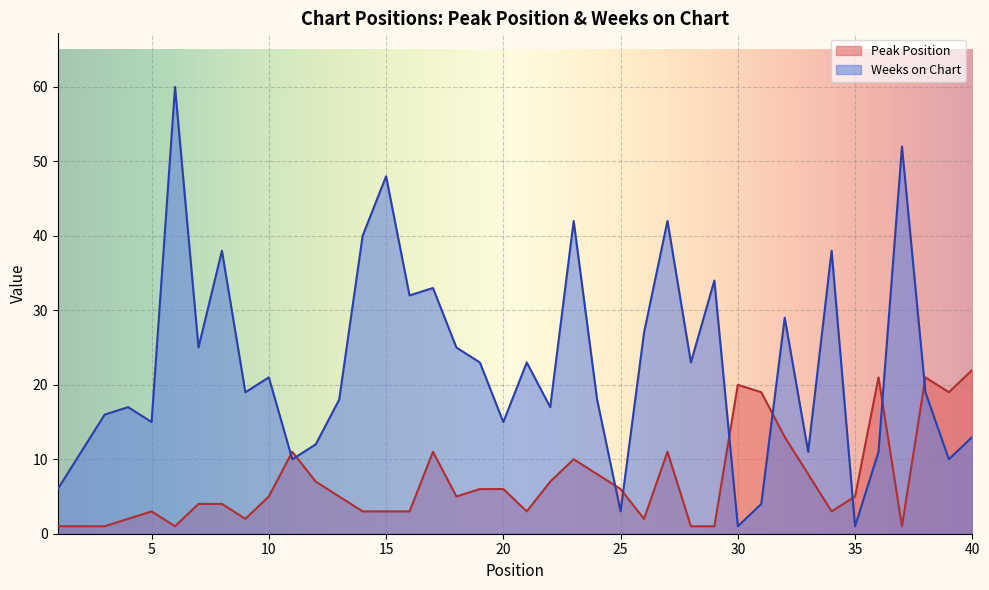

Which series has the widest spread of values?

Weeks on Chart